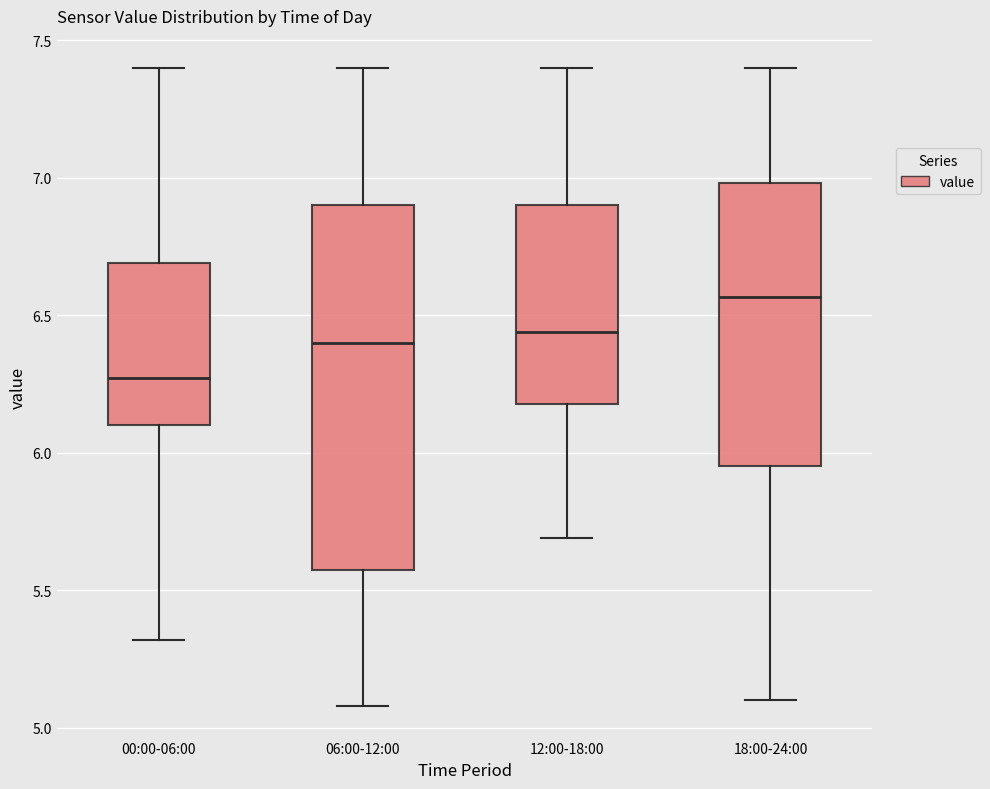

Which box has the lowest median line?

00:00-06:00